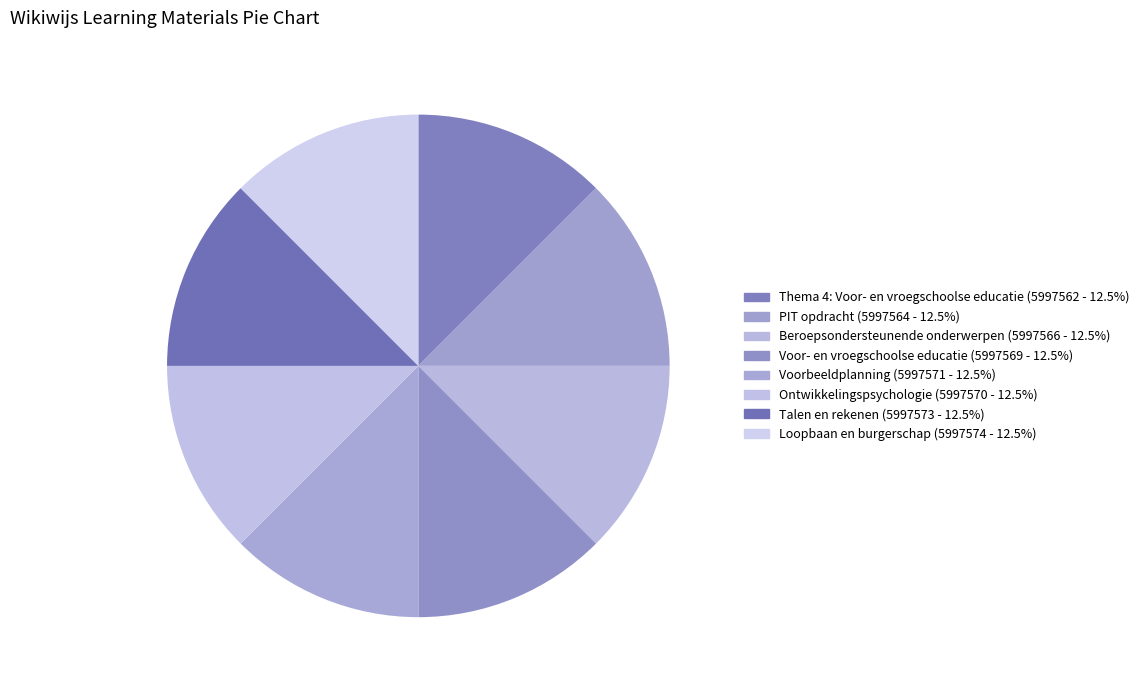

What percentage is the PIT opdracht slice, to the nearest percent?

12%